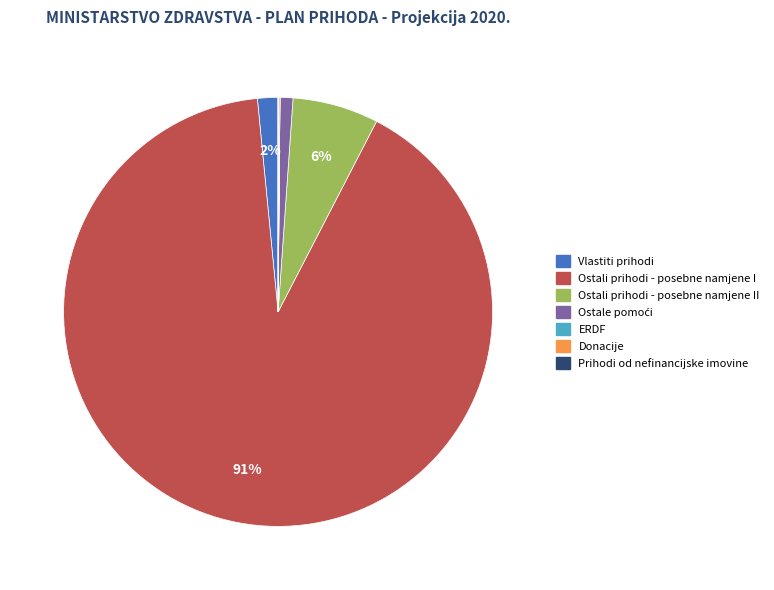

To the nearest percent, what is the average slice percentage?

14%